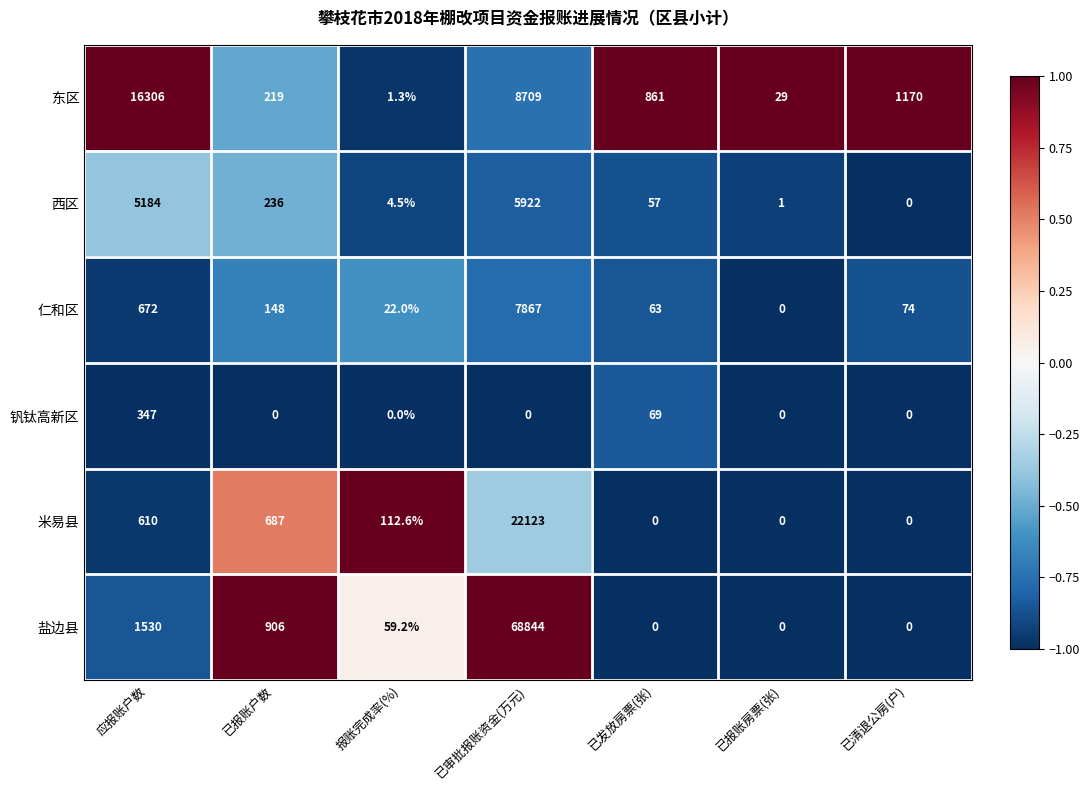

What is the spread (max minus min) of values at 已报账房票(张)?

29.0